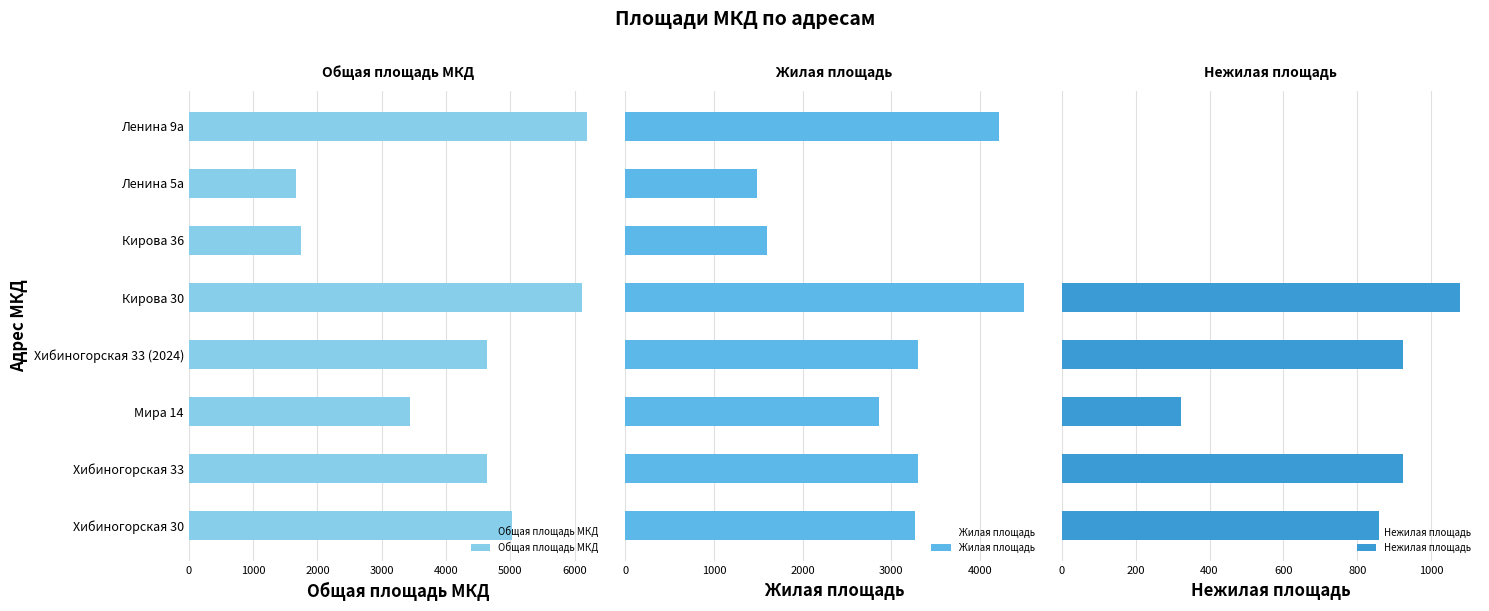

What is the sum of all Общая площадь МКД values?

33468.7